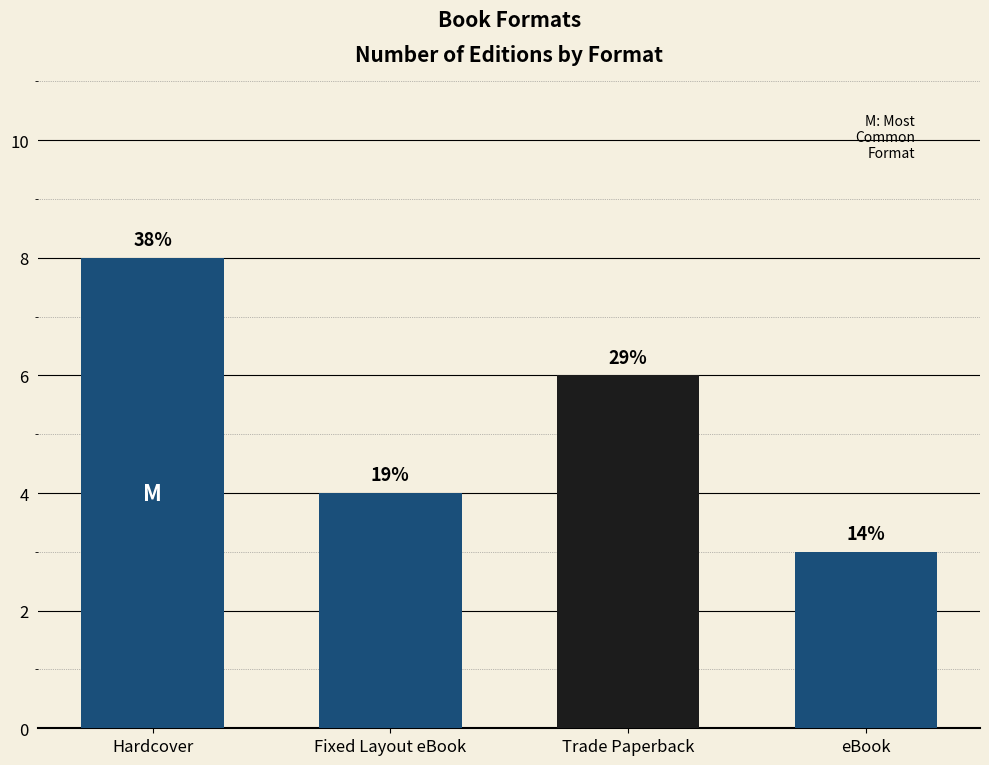

How many bars are there in total?

4